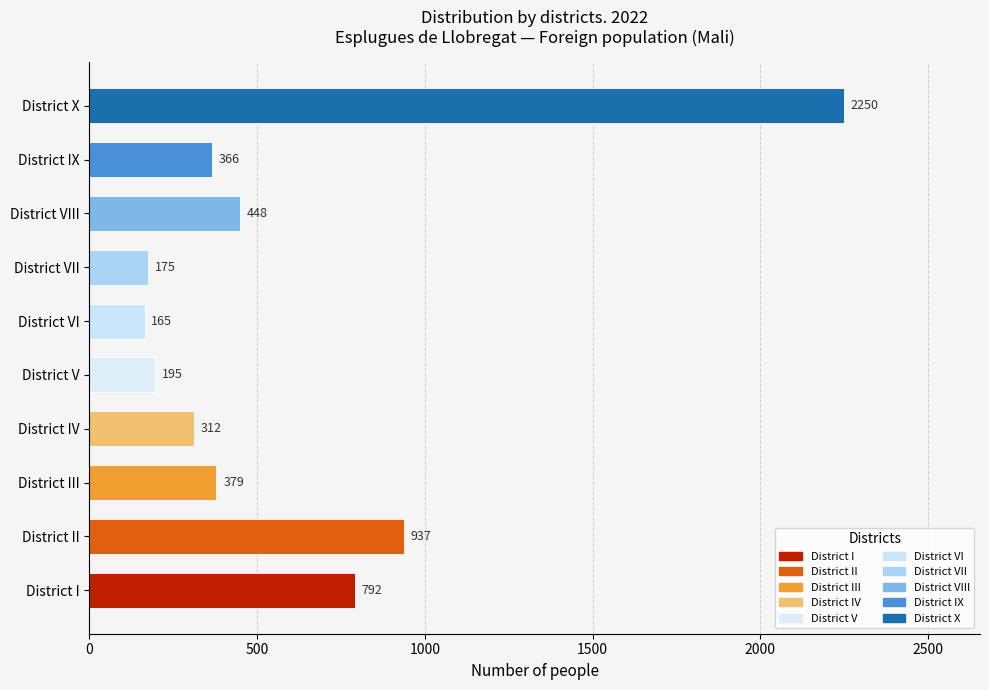

Which category has the lowest value across all series?

District VI